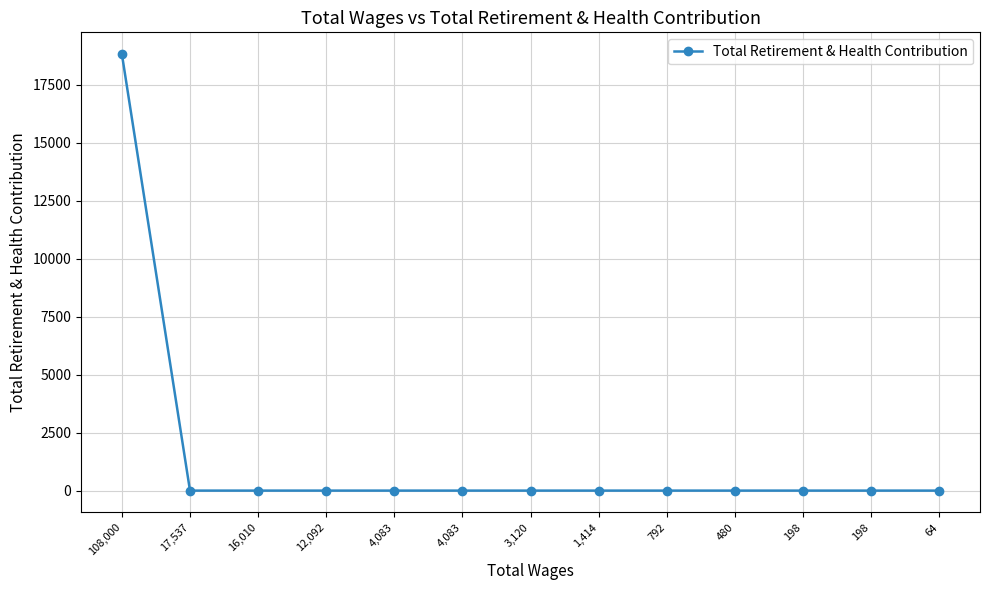

True or false: there are more than 0 points higher than both neighbors.

False